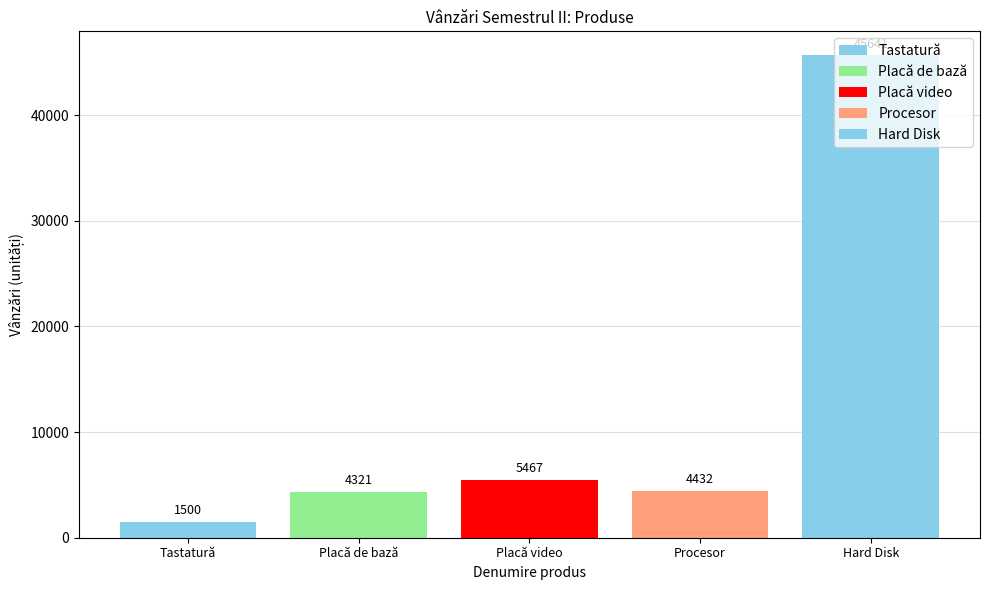

Are the bars grouped side by side (vs. stacked)?

No